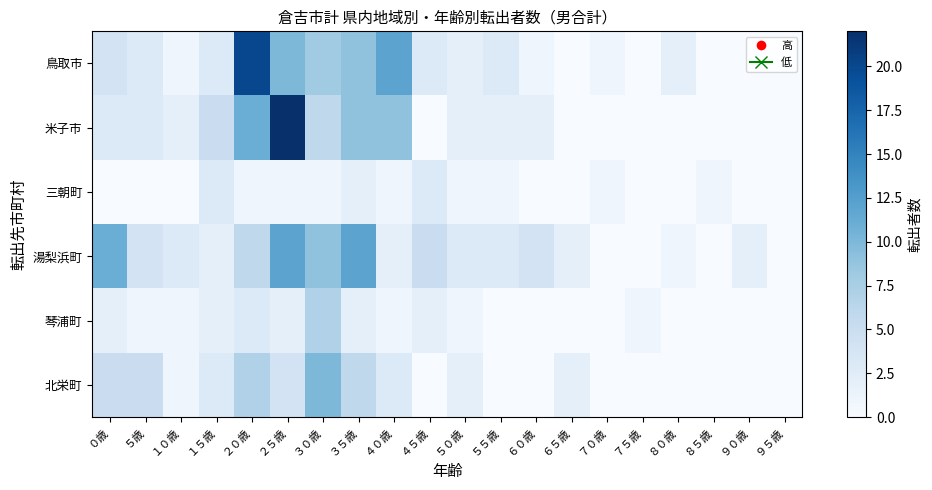

What is the greatest value displayed?

22